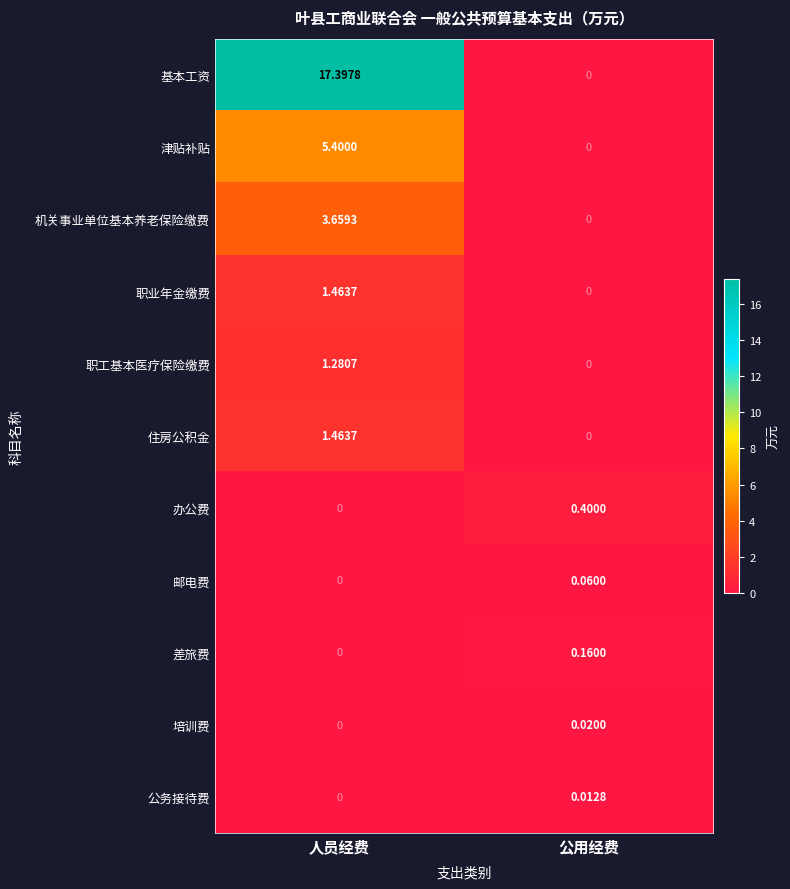

Is the value of 职工基本医疗保险缴费 at 人员经费 greater than the value of 办公费 at 人员经费?

Yes